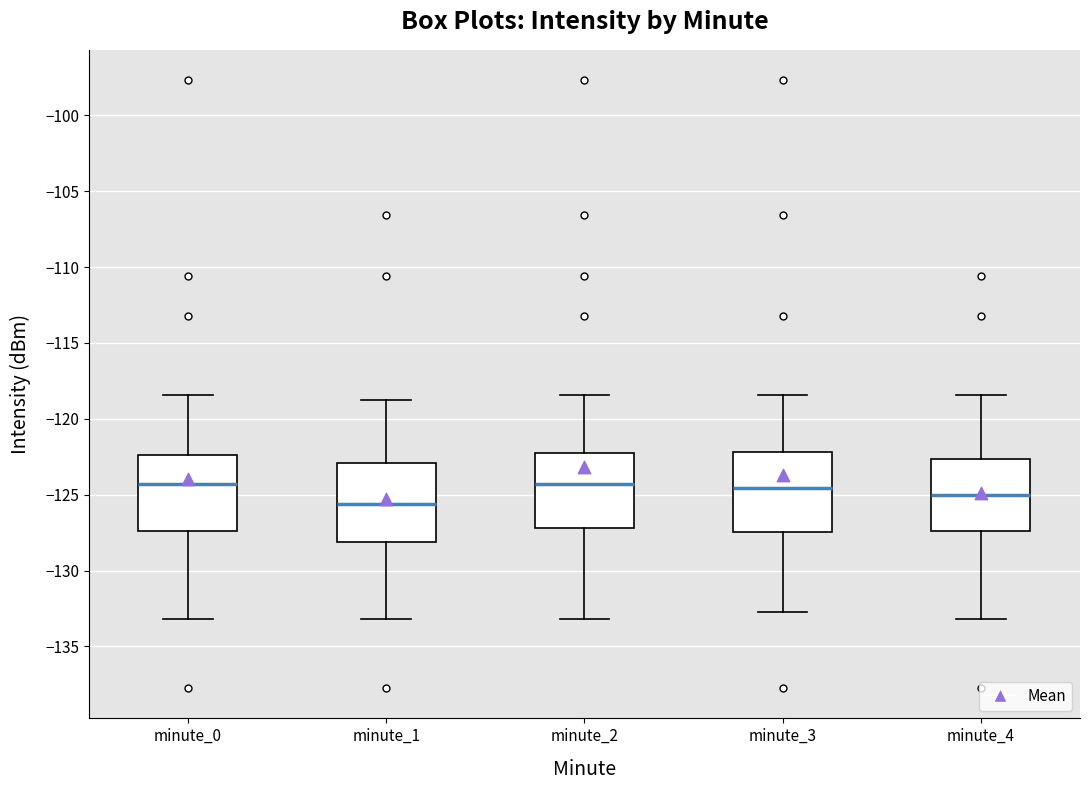

Reading left to right, read every box against the y-axis: the position of its median line, the range the box covers, and the ends of its whiskers. The values are not printed on the chart, so give them approximately, as read against the axis.

minute_0: median -124.5, box -127.5 to -122.5, whiskers -133.0 to -118.5
minute_1: median -125.5, box -128.0 to -123.0, whiskers -133.0 to -119.0
minute_2: median -124.5, box -127.0 to -122.5, whiskers -133.0 to -118.5
minute_3: median -124.5, box -127.5 to -122.0, whiskers -132.5 to -118.5
minute_4: median -125.0, box -127.5 to -122.5, whiskers -133.0 to -118.5